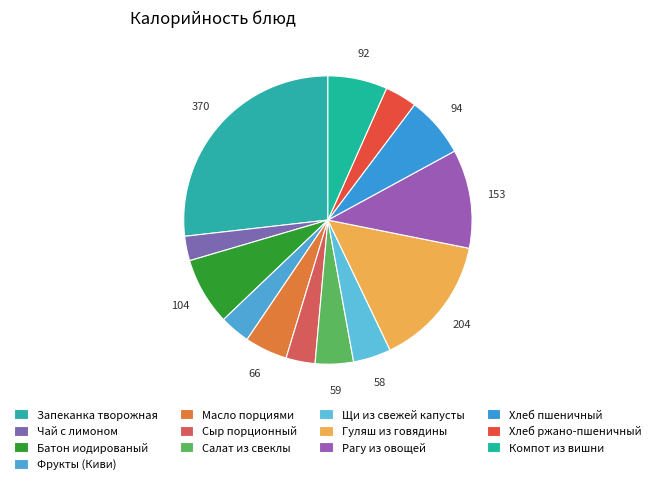

Is there any slice that represents more than half of the pie?

No